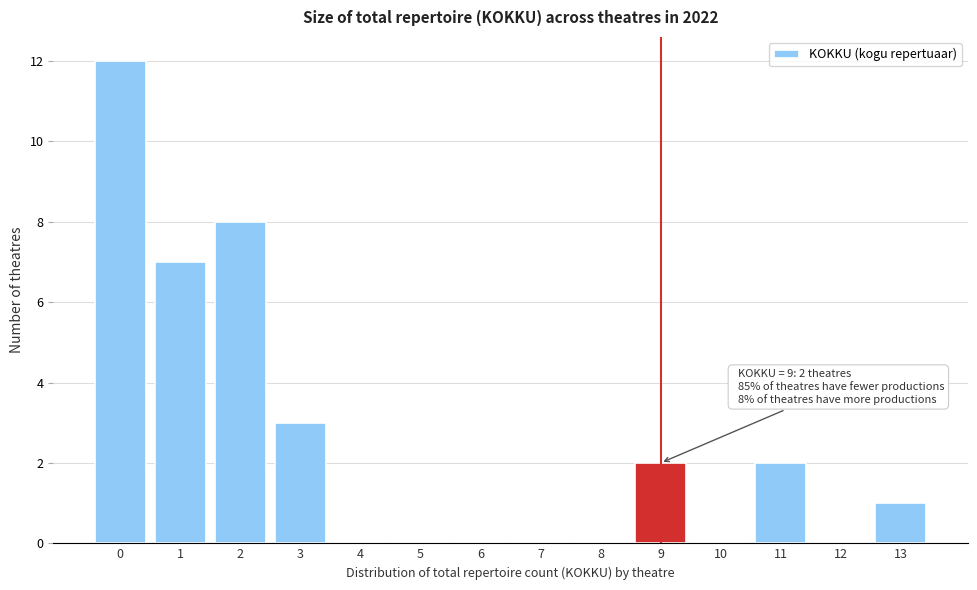

Reading left to right, what are all the values shown in this chart?

0=12	1=7	2=8	3=3	4=0	5=0	6=0	7=0	8=0	9=2	10=0	11=2	12=0	13=1